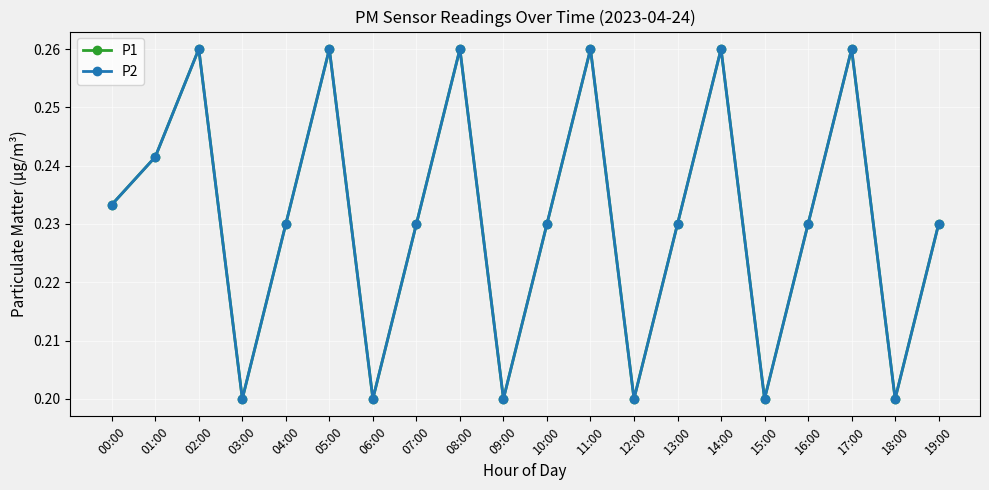

Does the chart have visible grid lines?

Yes